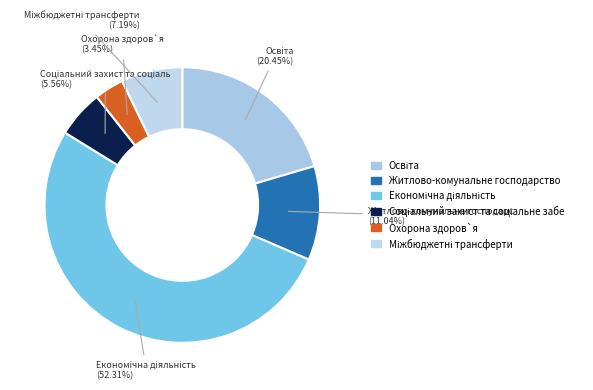

Count the number of slices in the pie.

6